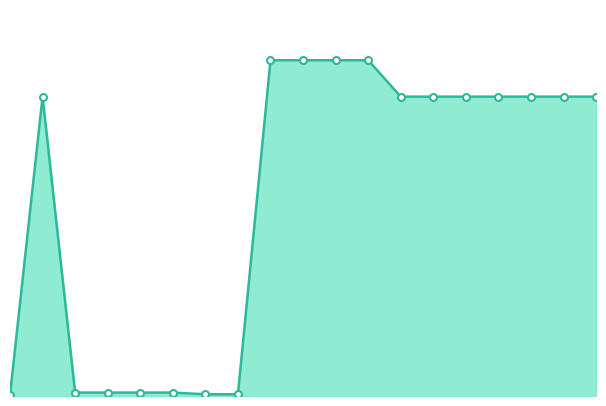

Rank the categories by value from lowest to highest.

283972211, 239752197, 239752196, 247132181, 247132180, 239792197, 239792196, 285101569, 285102221, 285102219, 285102218, 285102044, 285101916, 285101913, 284392211, 285112220, 285112217, 285111961, 285111912